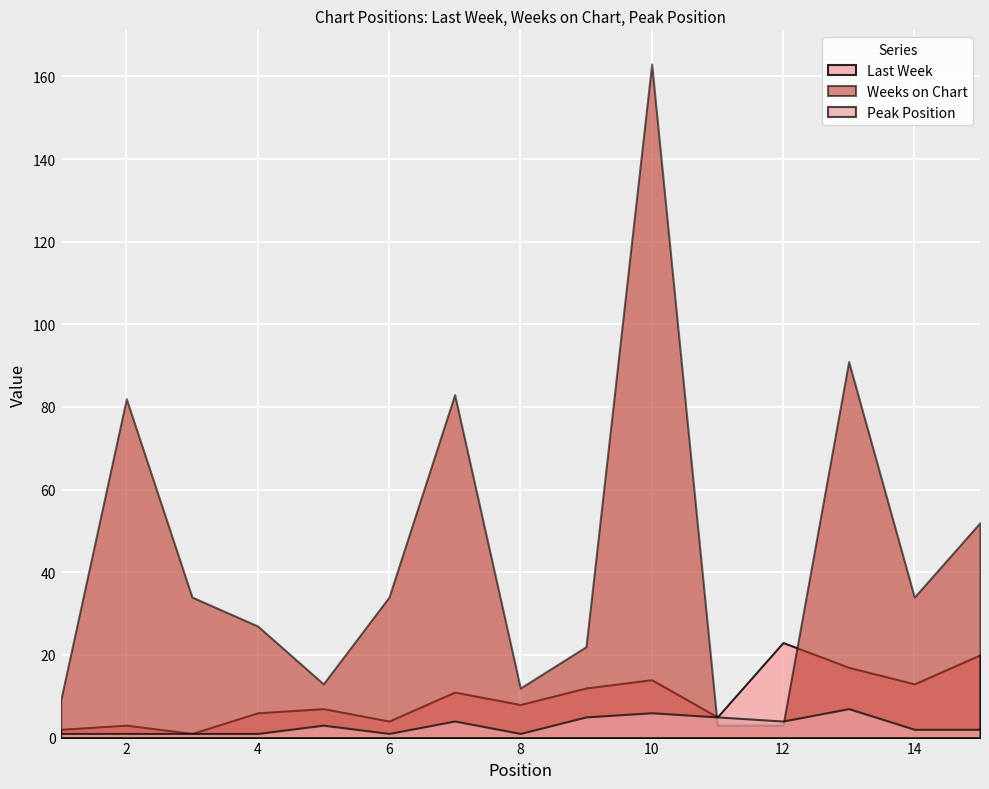

Which has a higher value, 7 or 4?

7